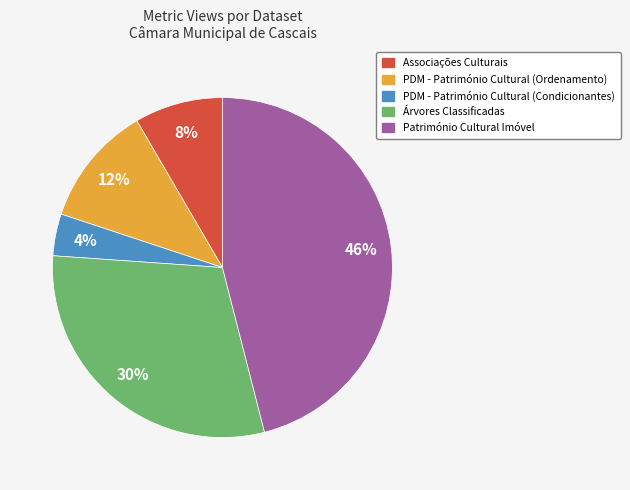

Combined, do Árvores Classificadas and Associações Culturais account for over 50%?

No